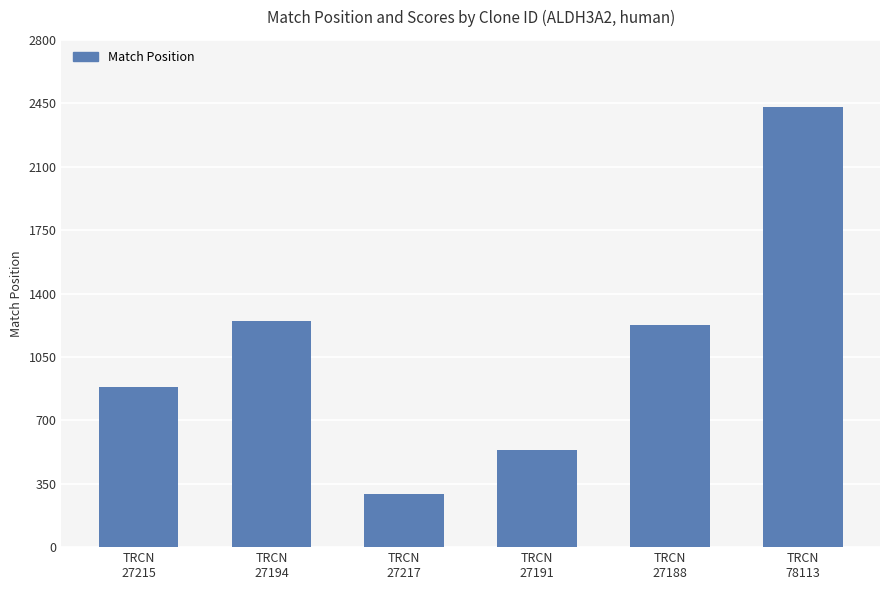

What is the sum of the values at TRCN
78113 and TRCN
27188?

3656